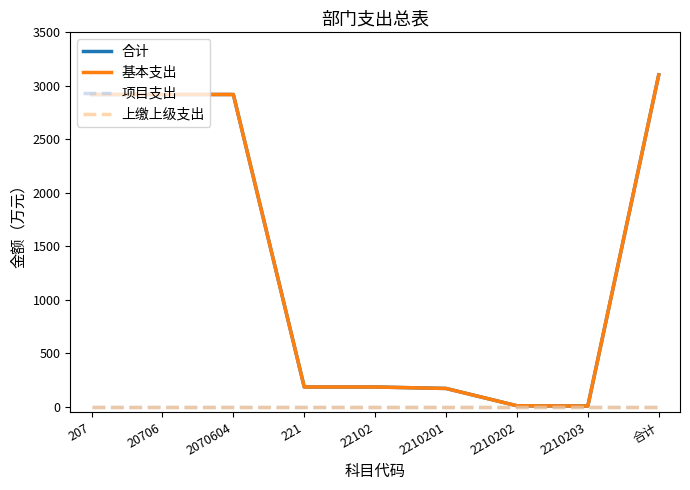

Rank the categories by 项目支出 value from highest to lowest.

207, 20706, 2070604, 221, 22102, 2210201, 2210202, 2210203, 合计